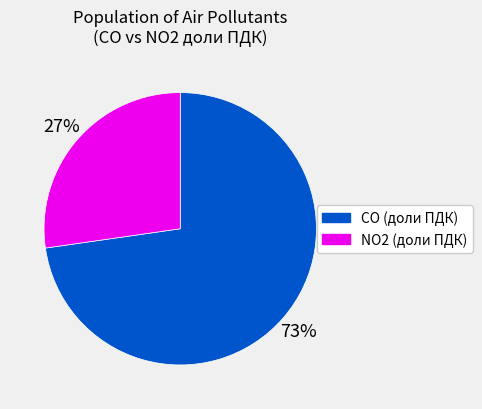

Is there a majority slice in this chart?

Yes